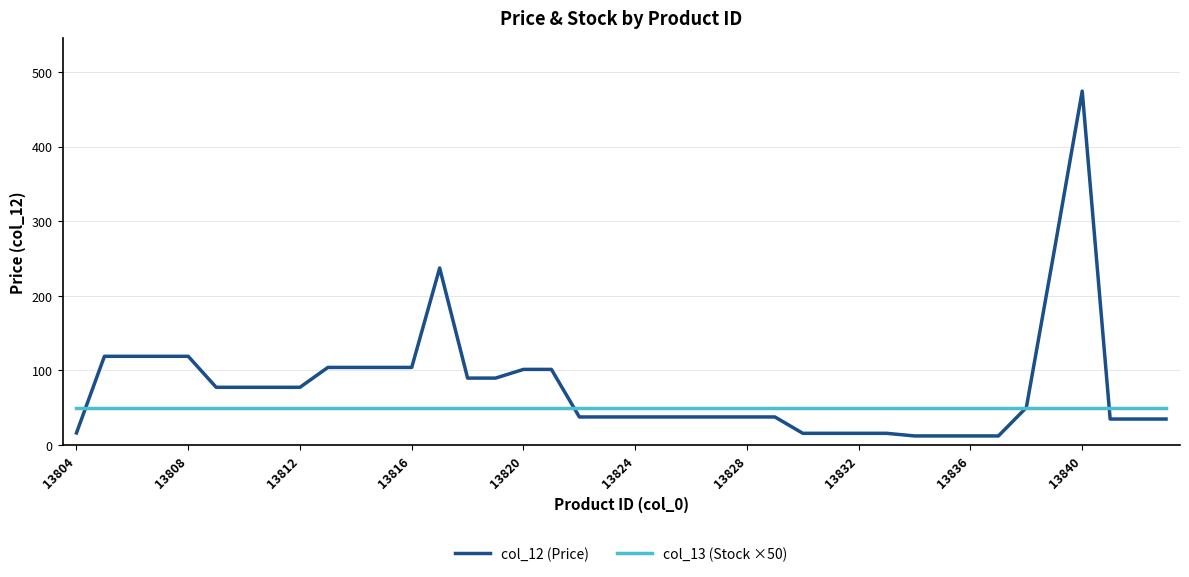

Rank the series by their maximum value, from highest to lowest.

col_12 (Price), col_13 (Stock ×50)